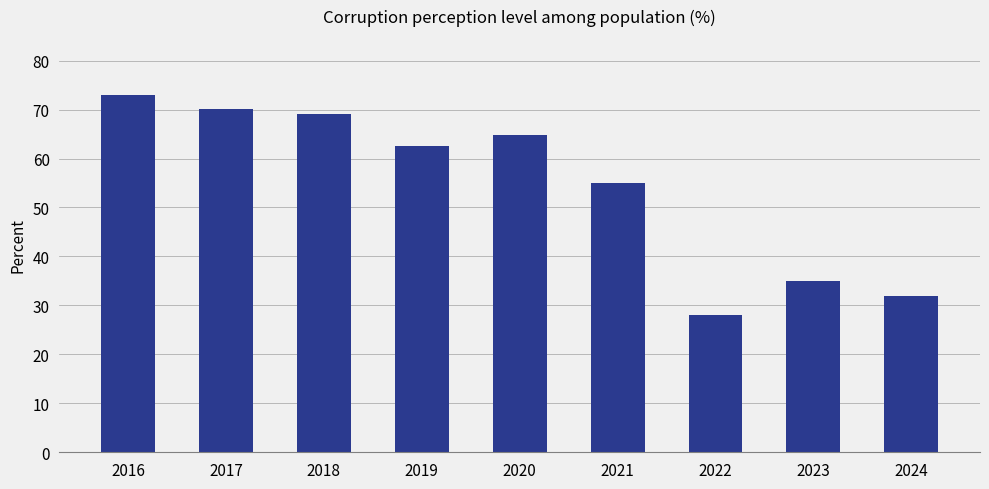

What value does the data have at 2023?

35.0